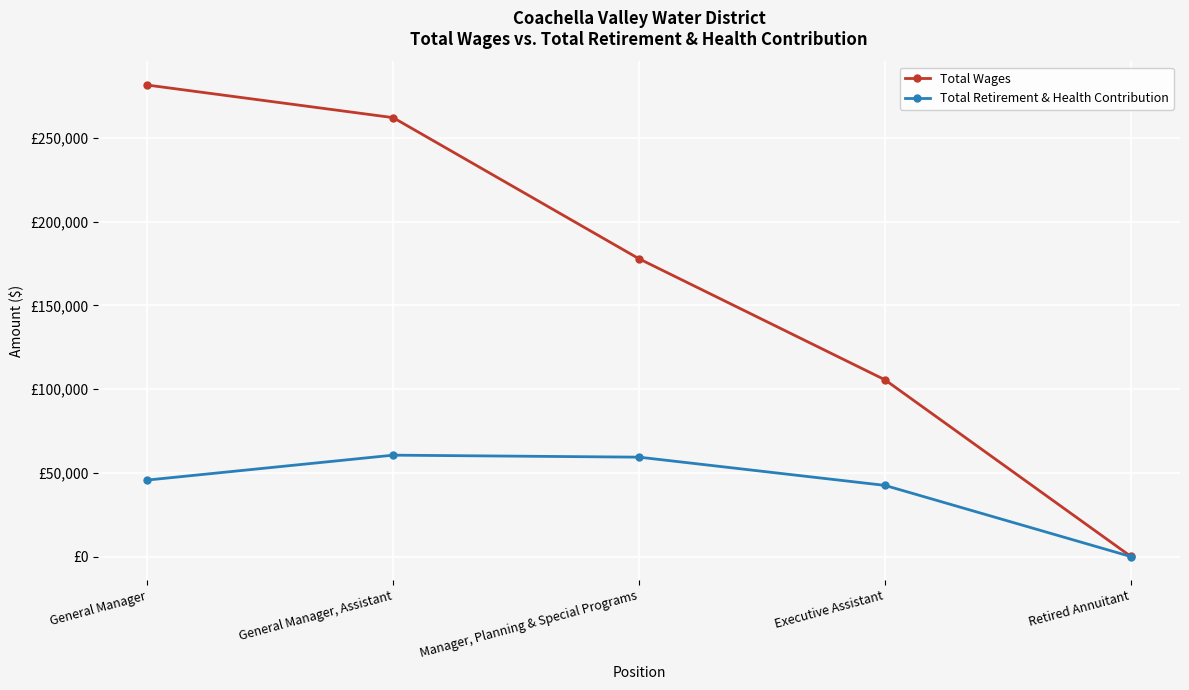

What are all the series names shown in the legend?

Total Wages, Total Retirement & Health Contribution